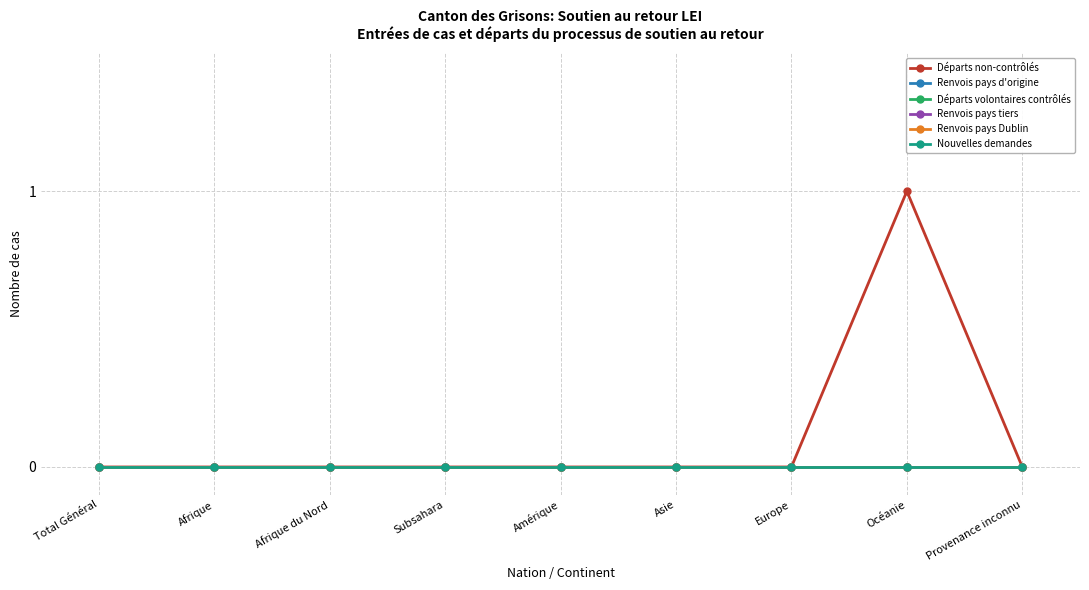

Does the chart display data point markers on the line(s)?

Yes